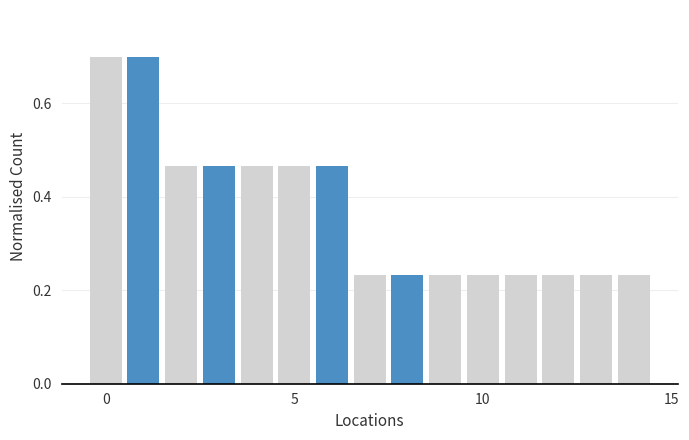

What is the greatest value displayed?

0.7